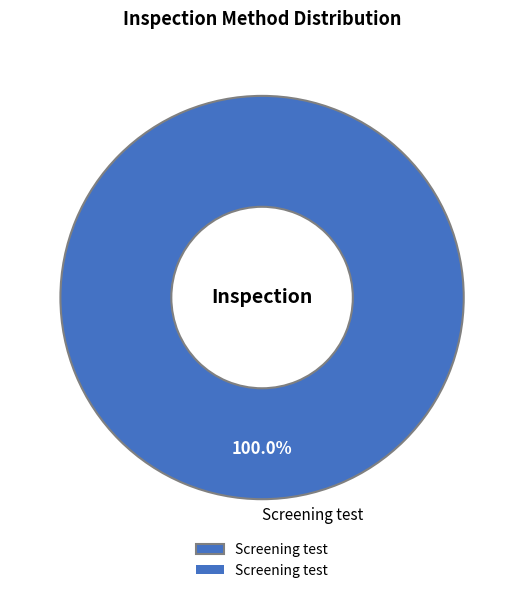

Which category accounts for the majority?

Screening test